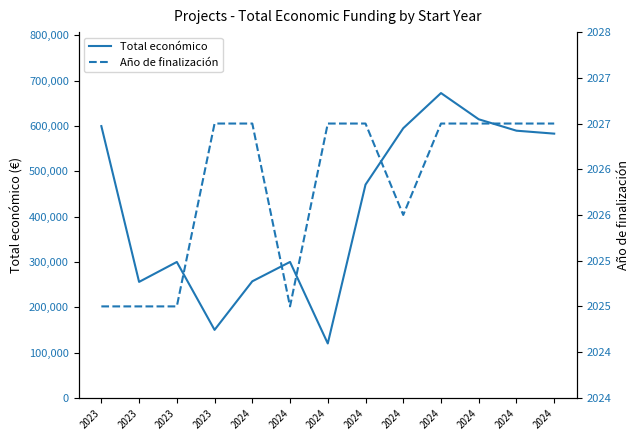

List the series in order of their overall mean, highest first.

Total económico, Año de finalización